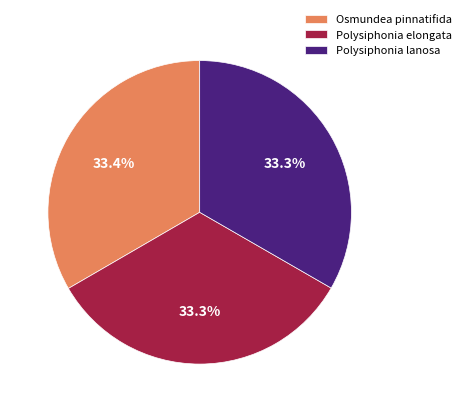

Is the sum of Polysiphonia lanosa and Polysiphonia elongata greater than half?

Yes